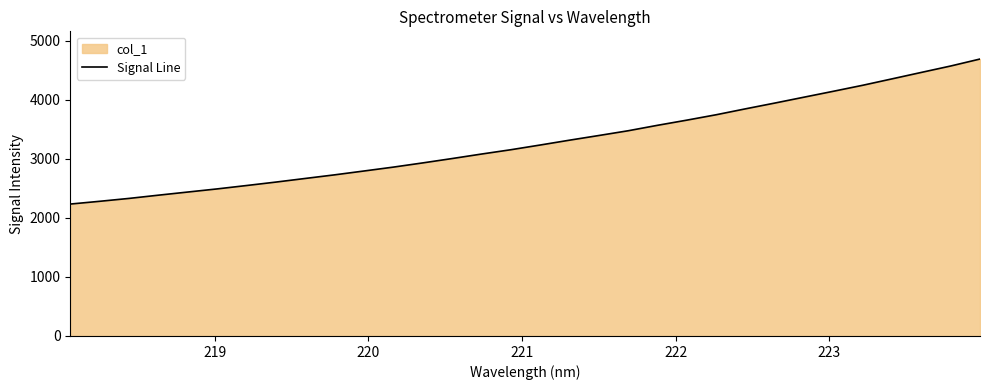

What is the greatest value displayed?

4690.1